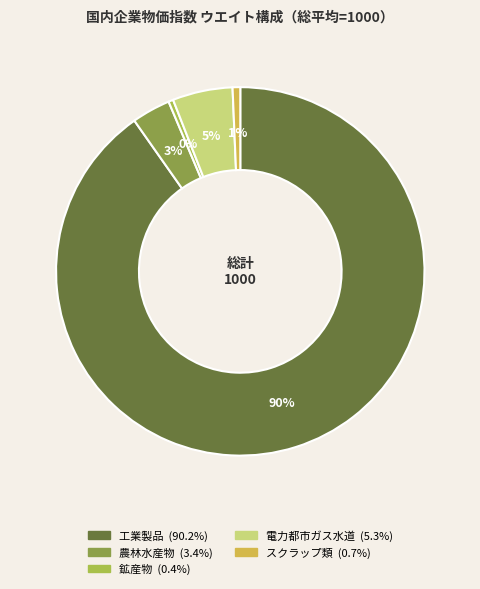

True or false: スクラップ類 accounts for 15% of the total.

False